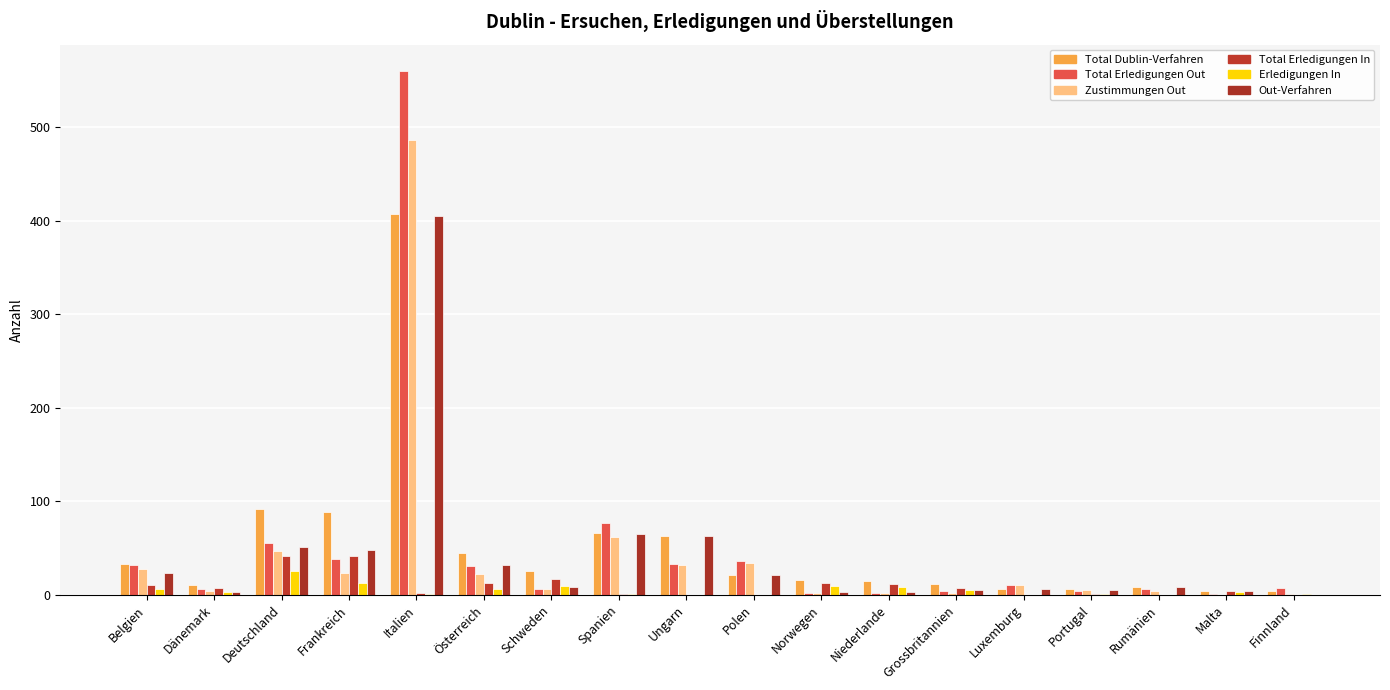

What is the sum of the Total Erledigungen In values at Finnland and Niederlande?

12